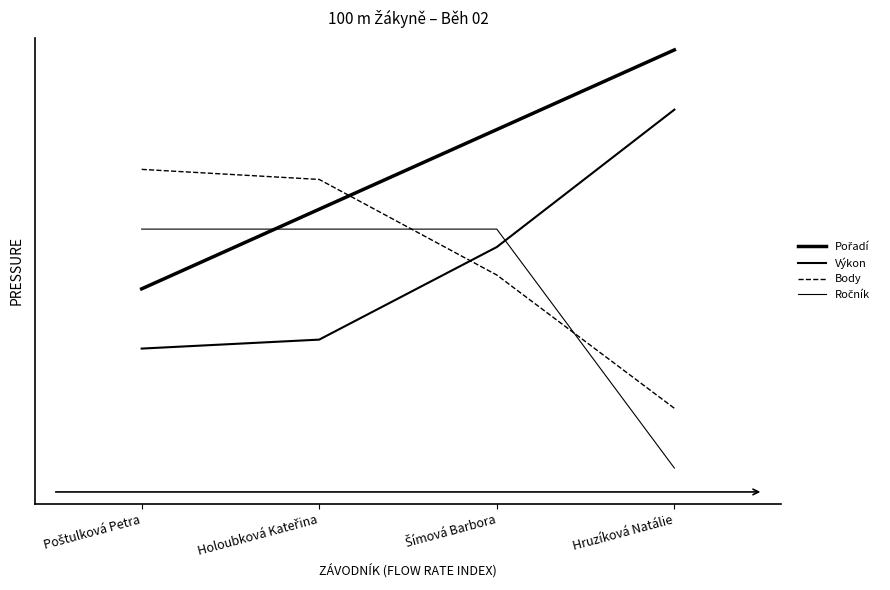

True or false: Ročník and Pořadí cross at least once.

True